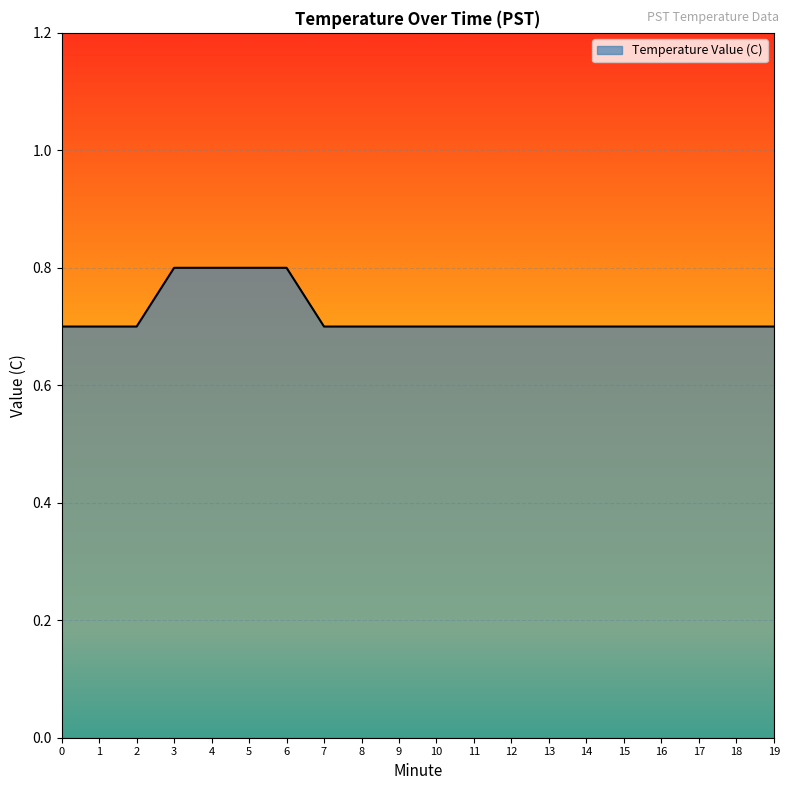

What is the minimum value shown in the chart?

0.7